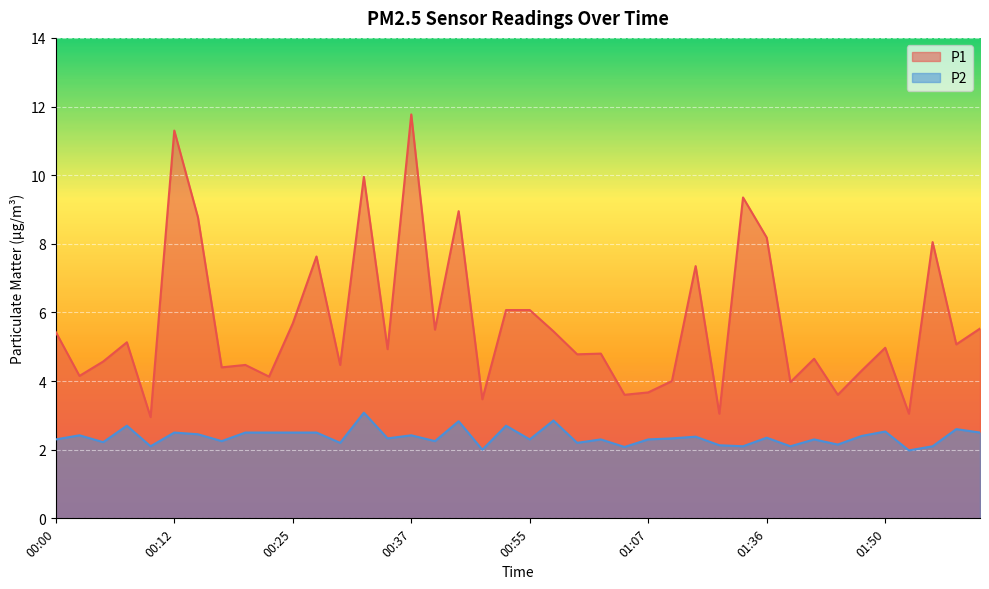

Where does the P1 series first go above 4?

00:00